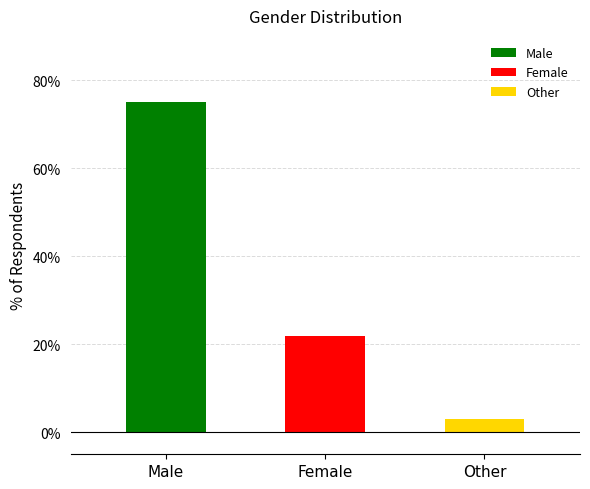

What is the maximum value shown in the chart?

0.8